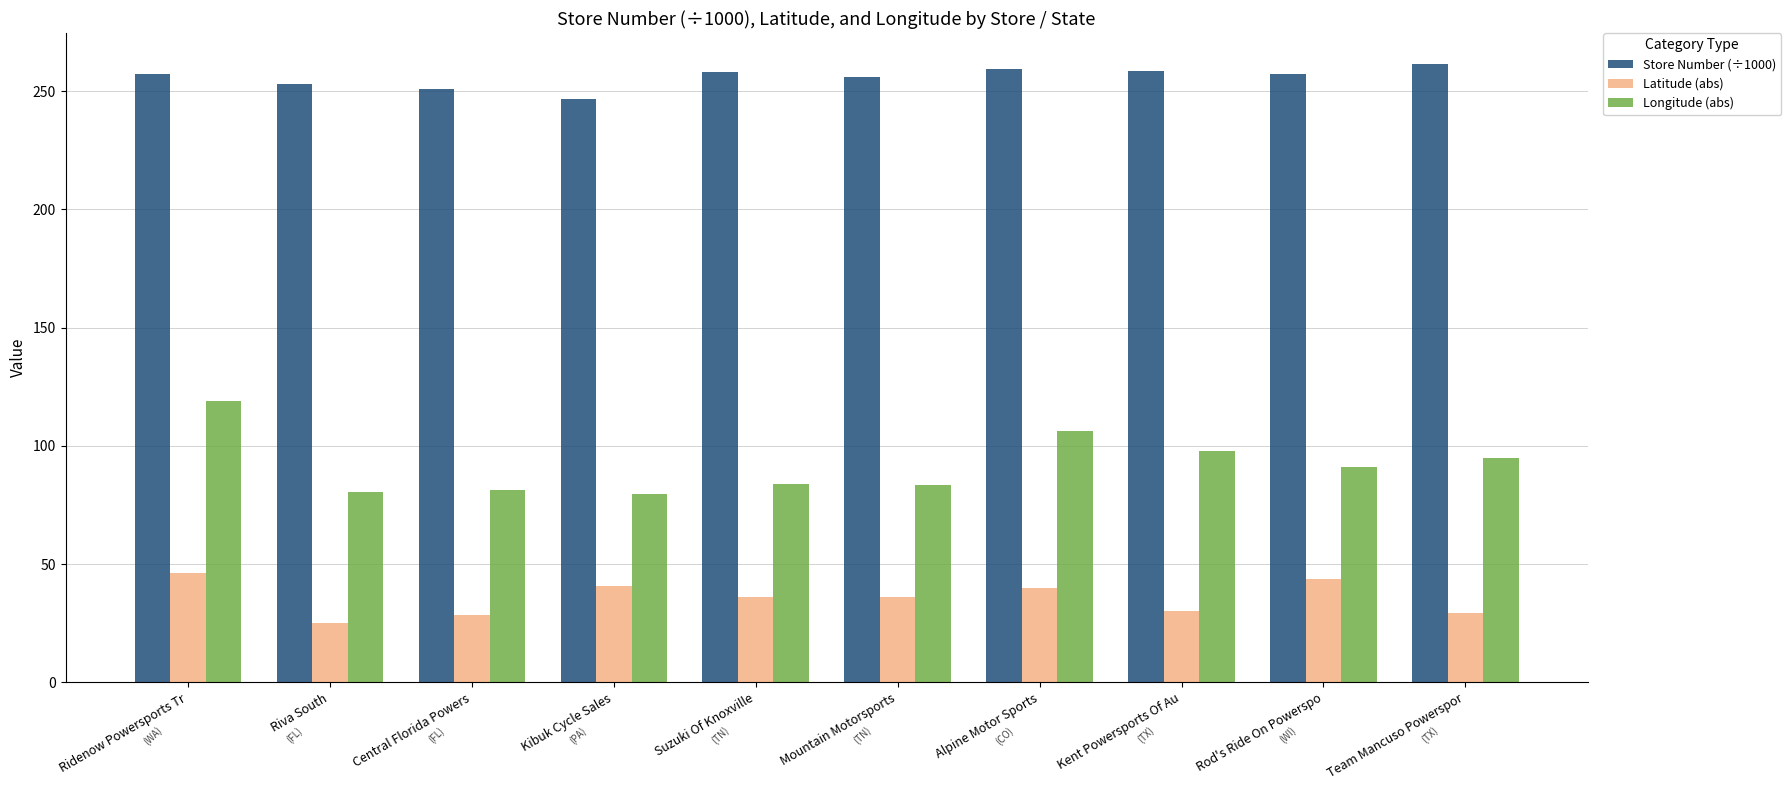

True or false: Latitude (abs) has a value of 36.0 at Suzuki Of Knoxville.

True